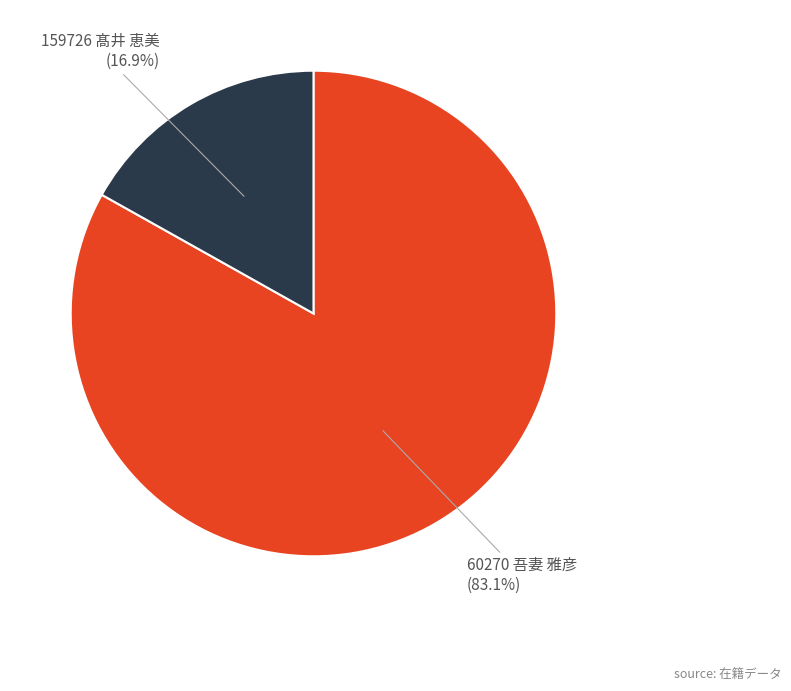

Is there a majority slice in this chart?

Yes